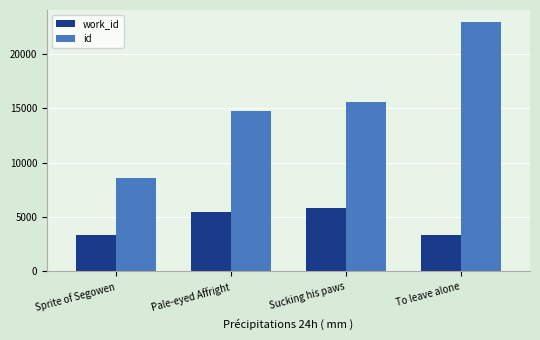

What is the greatest value displayed?

22889